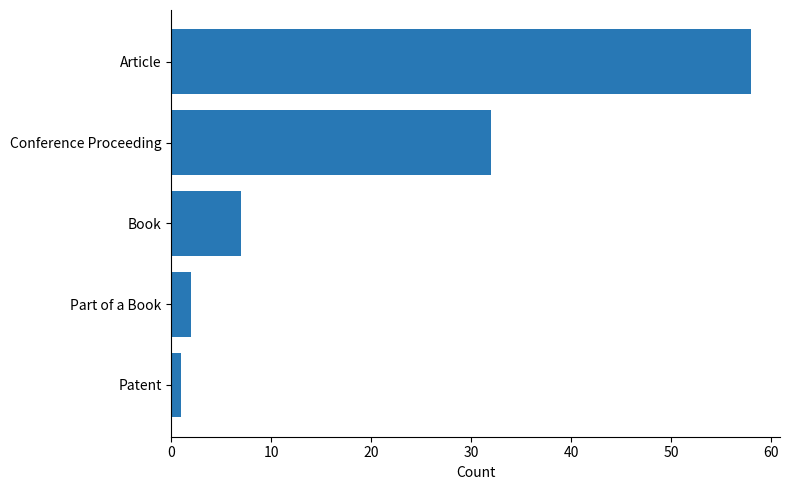

Which label corresponds to the smallest value in the chart?

Patent